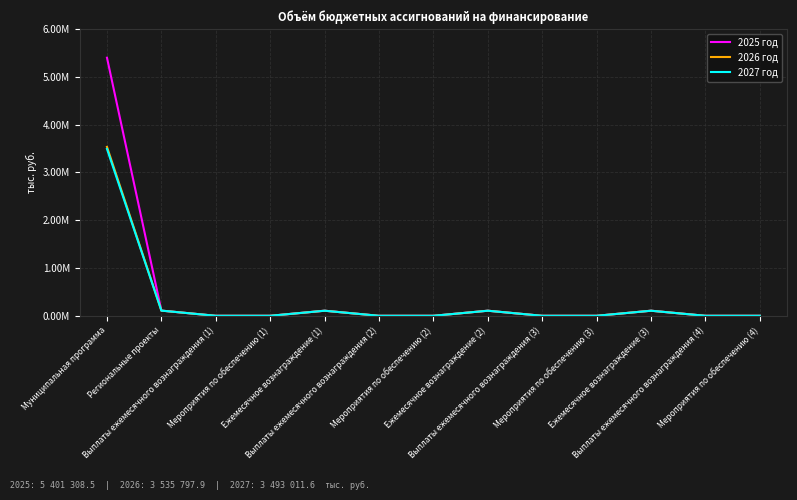

What position from the right is Выплаты ежемесячного вознаграждения (3)?

5